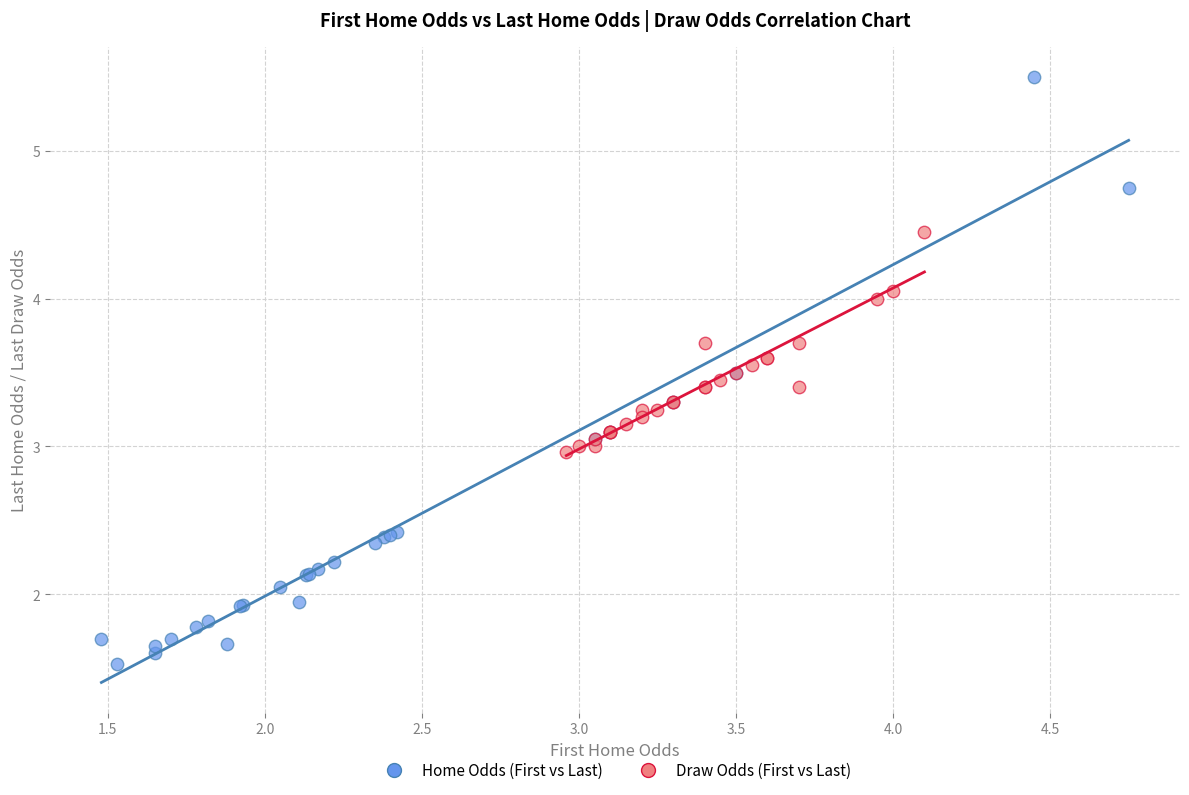

Which series reaches the minimum Y coordinate?

Home Odds (First vs Last)